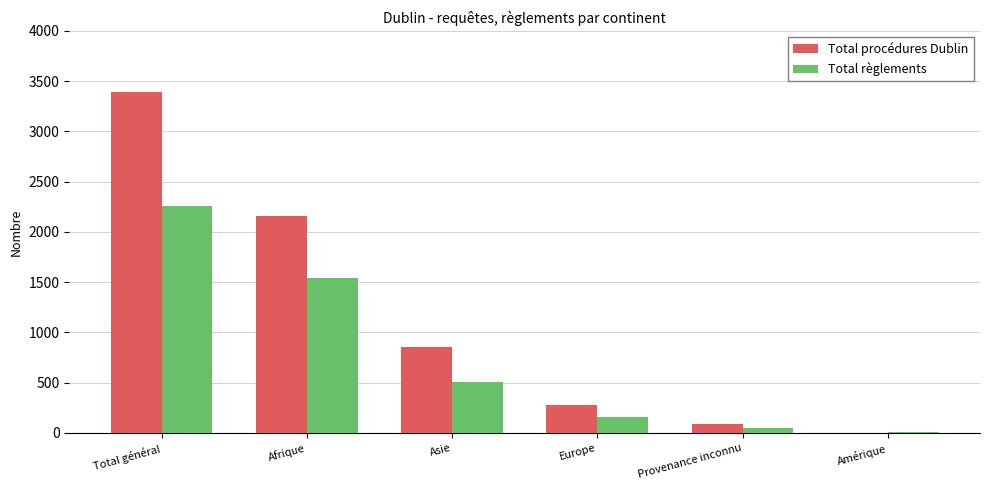

At which label does Total procédures Dublin first exceed 853?

Total général